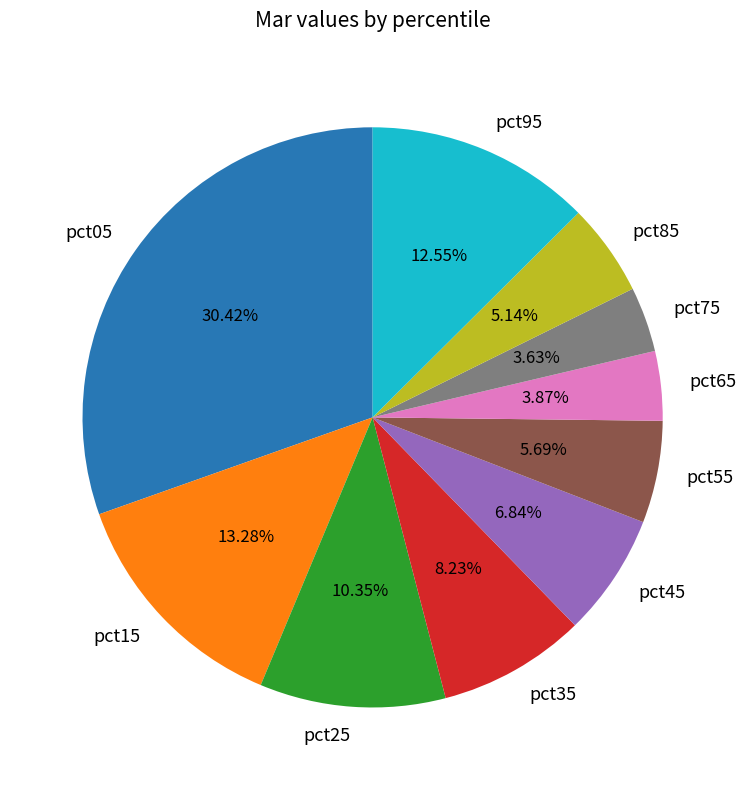

To the nearest percent, what is the difference between the pct75 and pct25 slice percentages?

7%